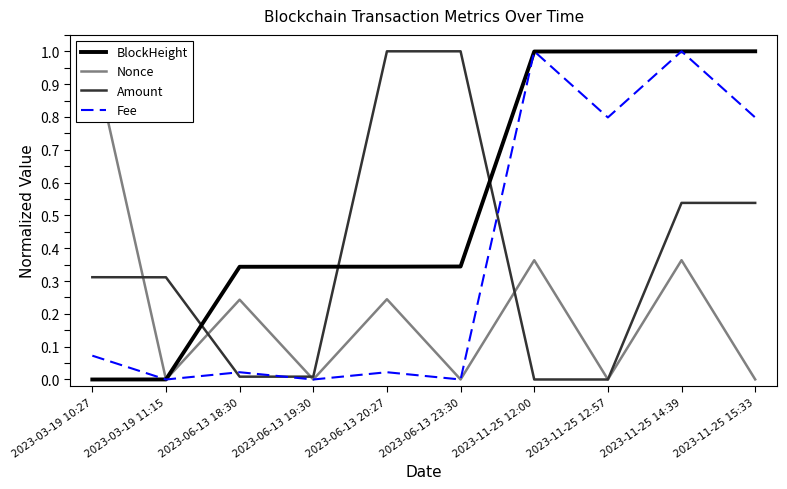

What is the value of the BlockHeight point at the 10th from the left?

1.0